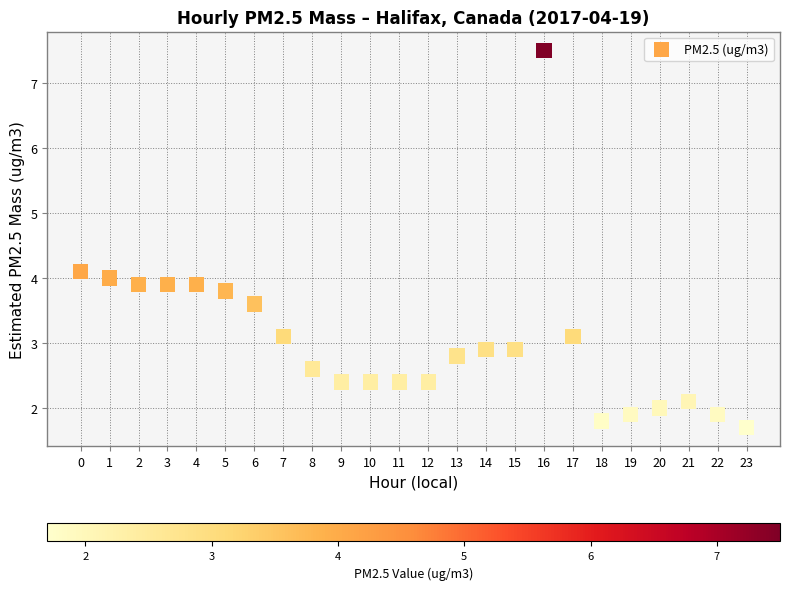

How many points are shown in the scatter plot?

24